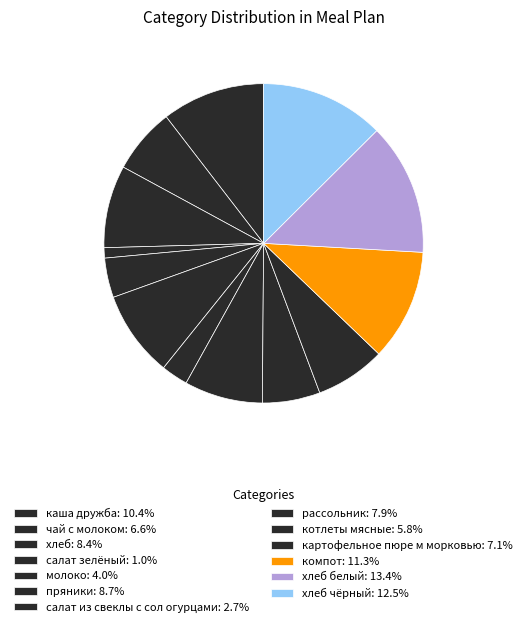

Is there a majority slice in this chart?

No